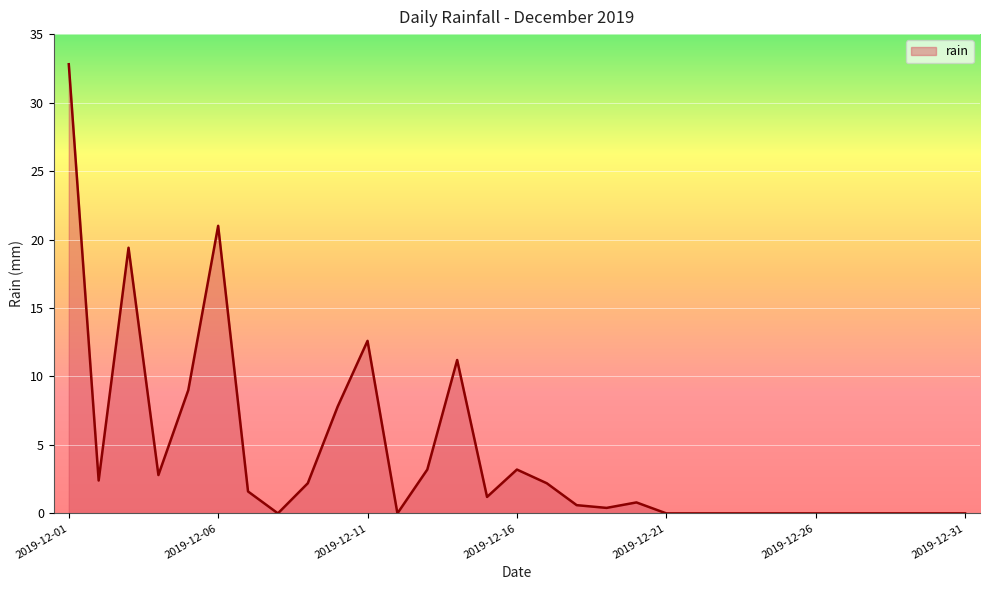

True or false: there are more than 2 points higher than both neighbors.

True